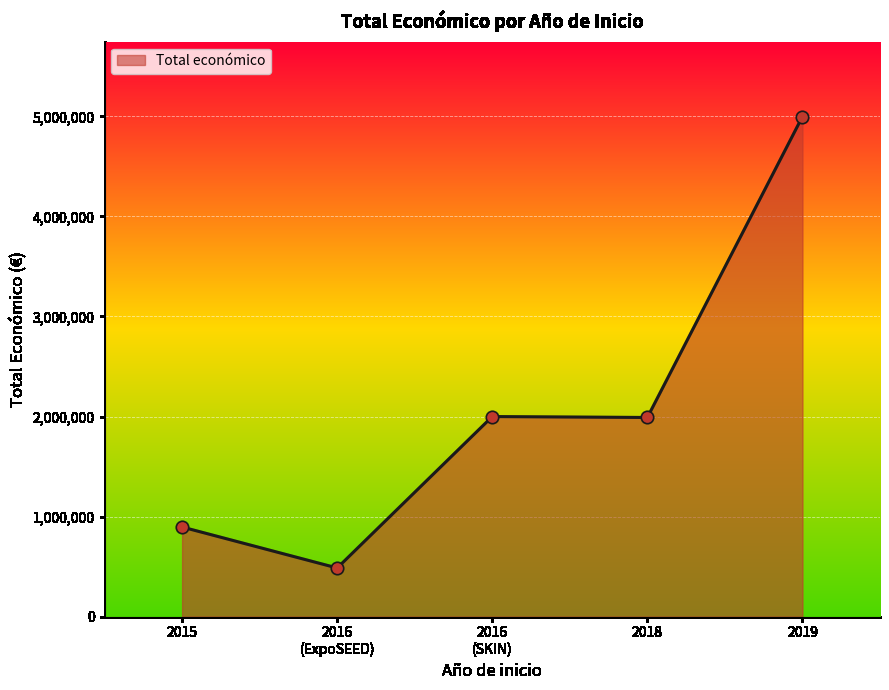

Which has a higher value, 2018 or 2015?

2018